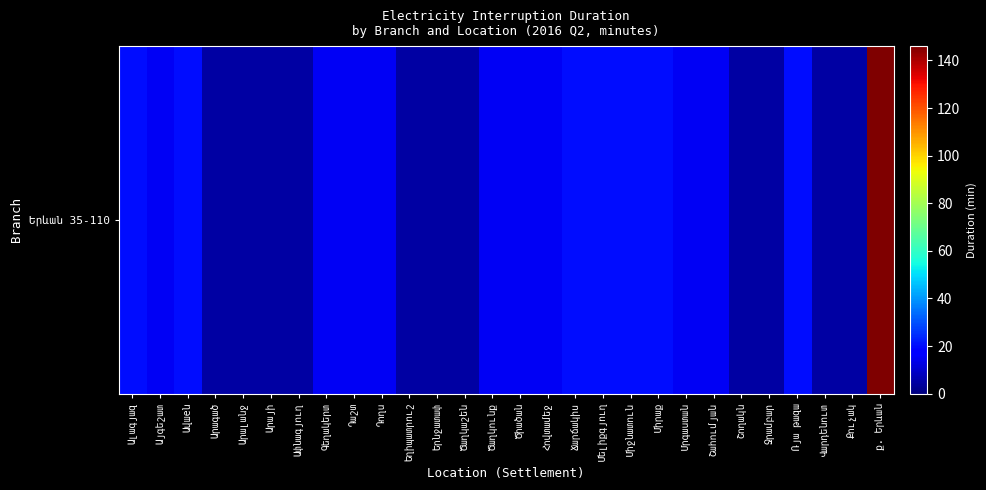

True or false: the data shows 6 at Այգեշատ.

False